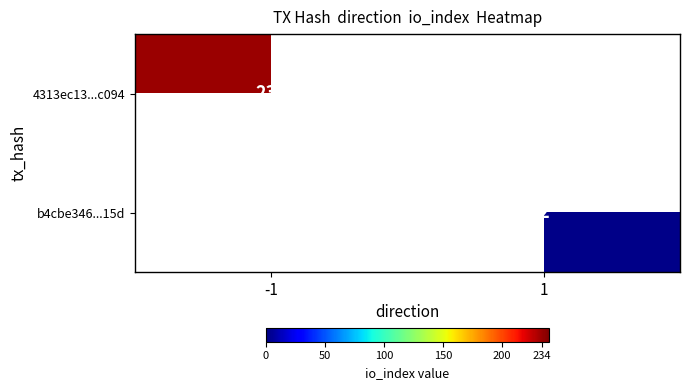

The value of b4cbe346...15d at 1 is 3. True or false?

False